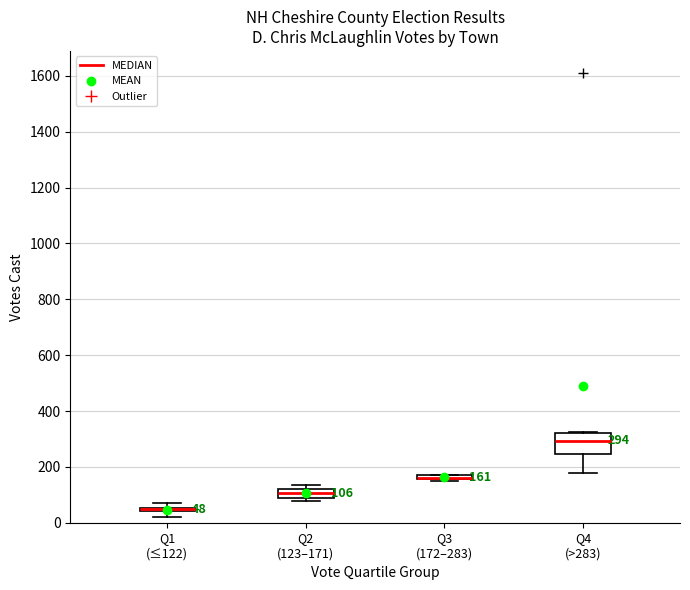

Which box is the tallest, from its lower edge to its upper edge?

Q4 (>283)